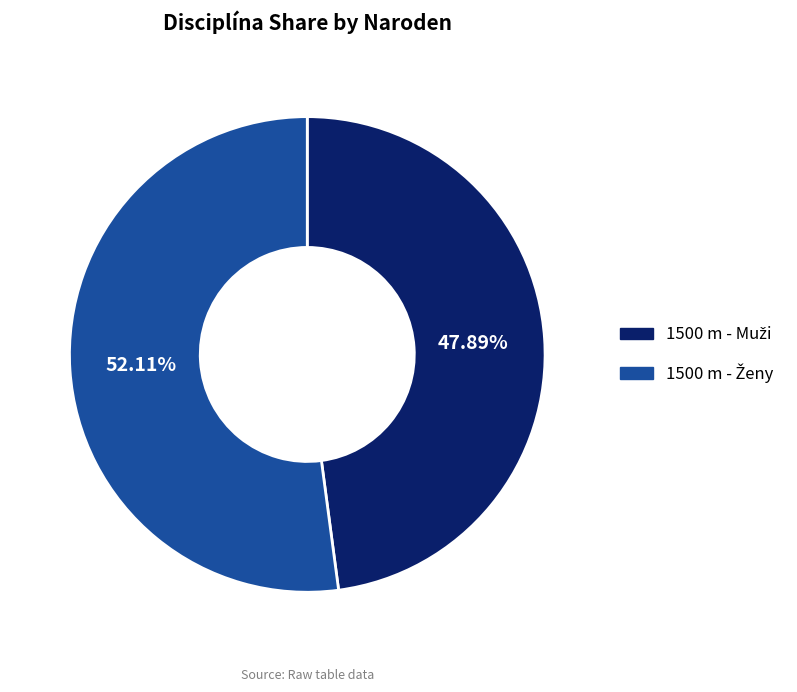

Is there any slice that represents more than half of the pie?

Yes